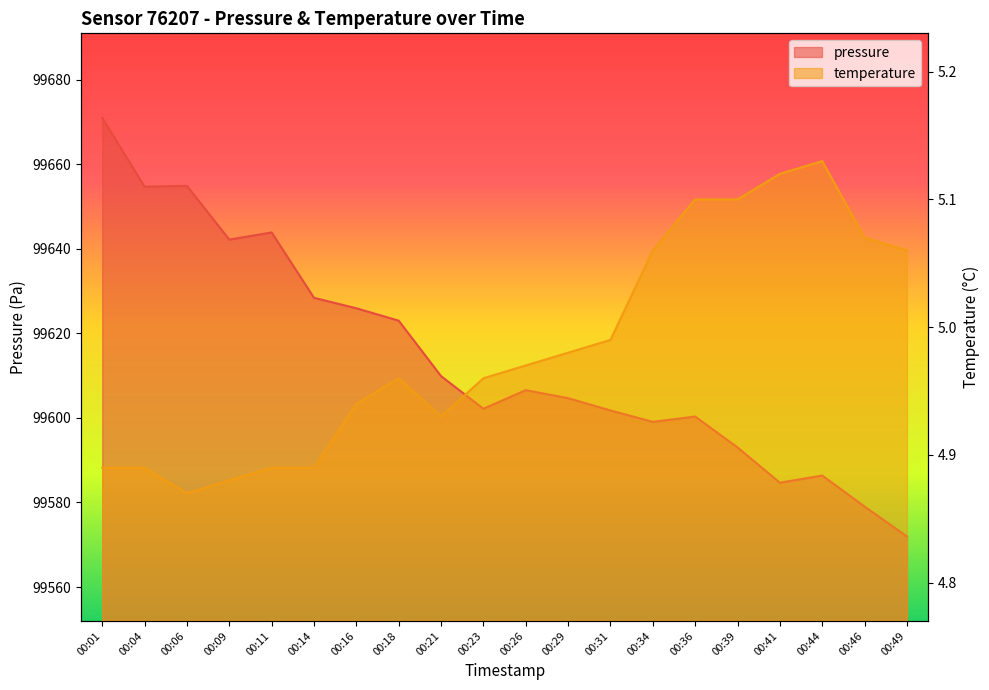

What is the total value across all series at 00:16?

99630.9